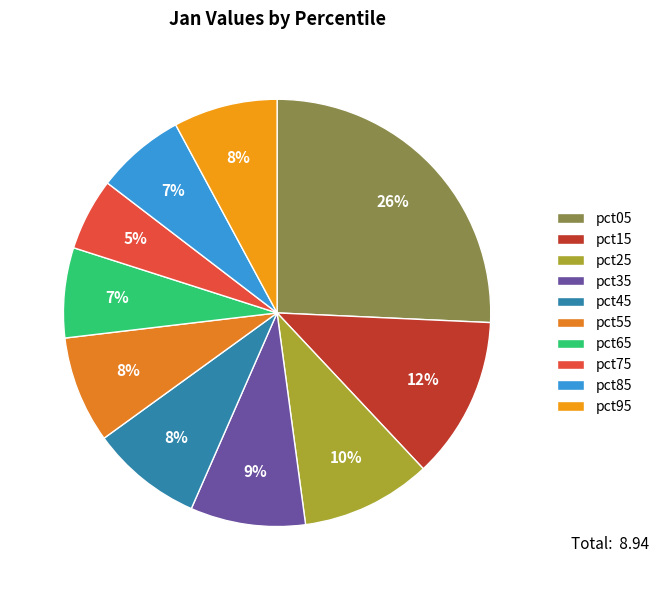

Is there a majority slice in this chart?

No